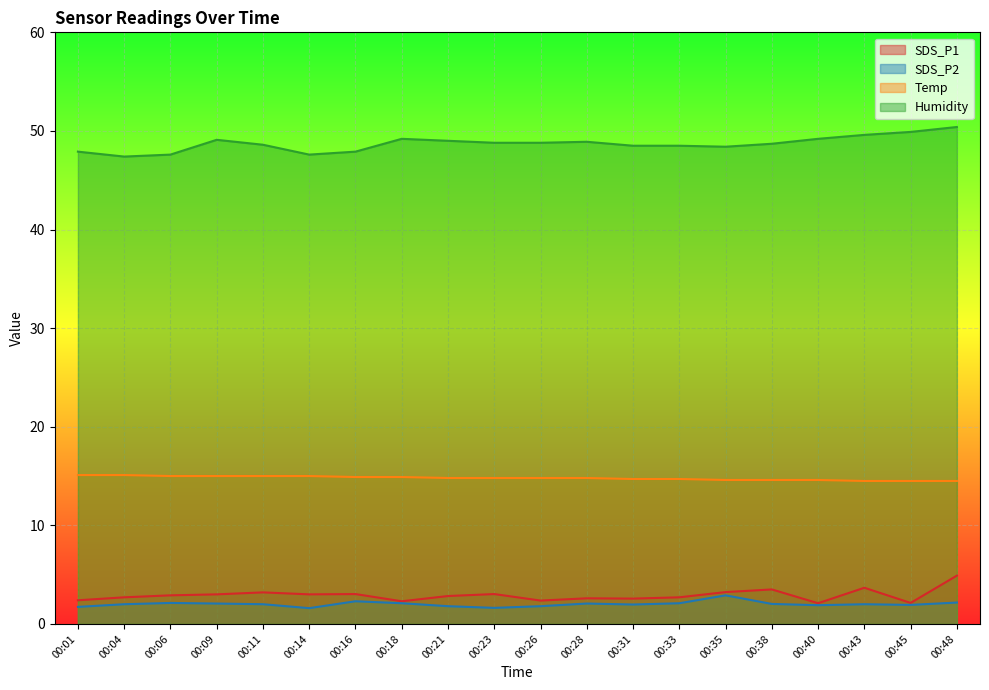

How many series are shown in this chart?

4